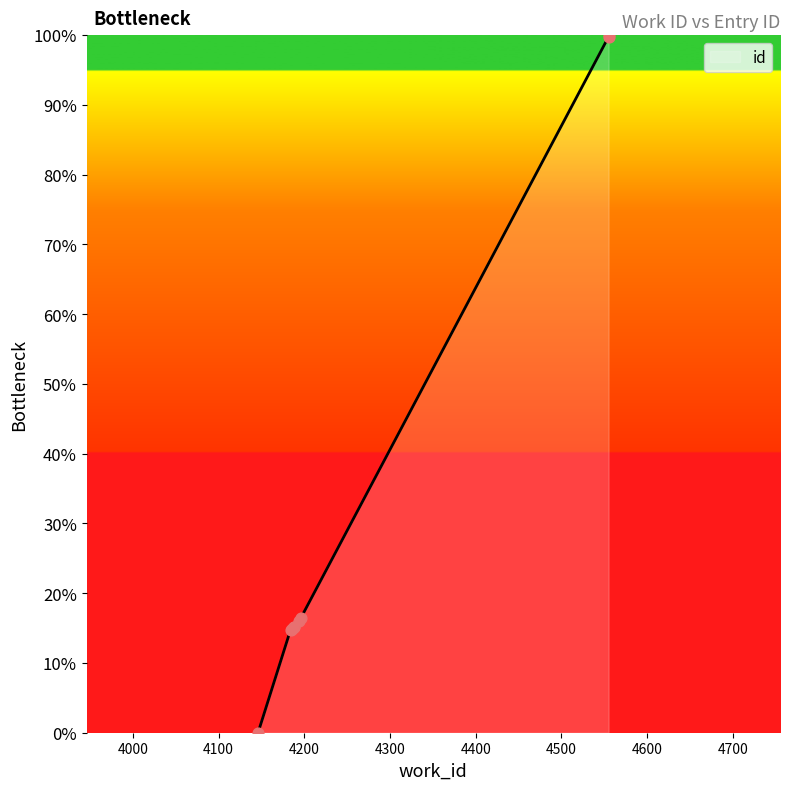

What is the change in value from 4187 to 4188?

+0.2